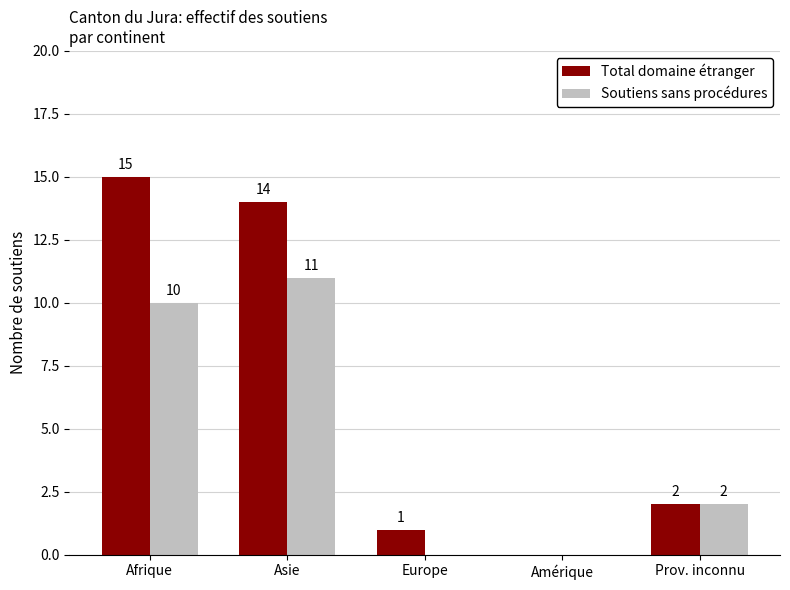

The value of Soutiens sans procédures at Prov. inconnu is 2. True or false?

True